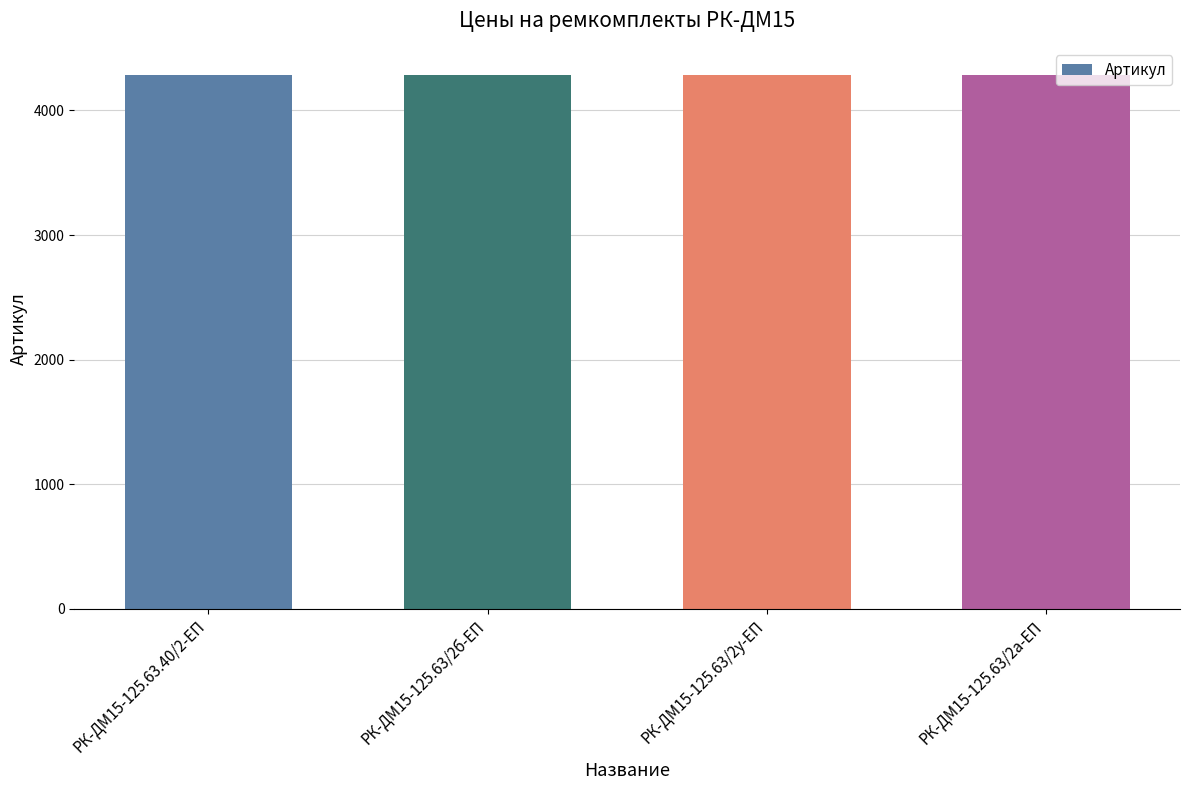

What is the greatest value displayed?

4288